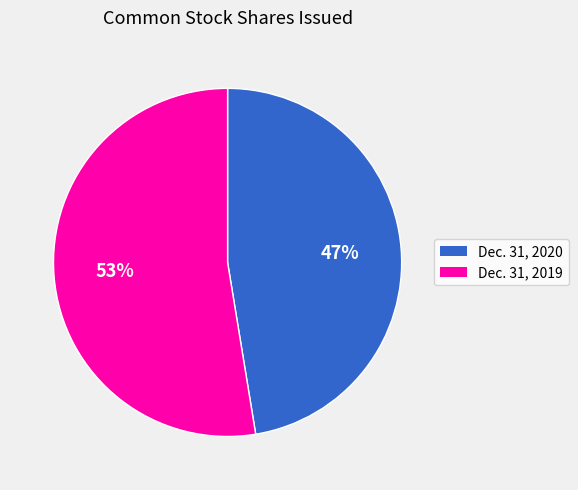

Count the number of slices in the pie.

2